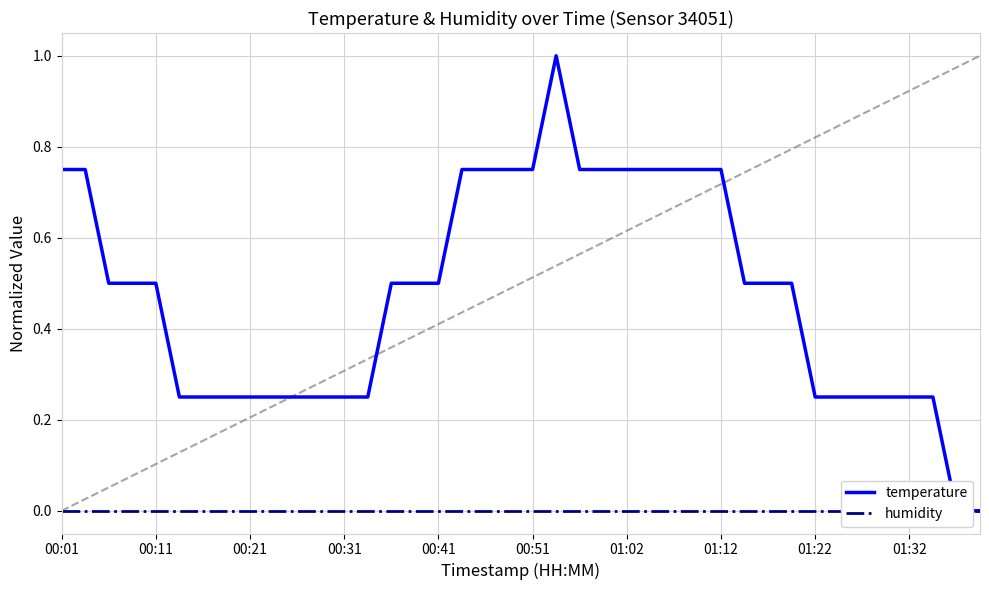

What is the value of the temperature point at the 33rd from the left?

0.2